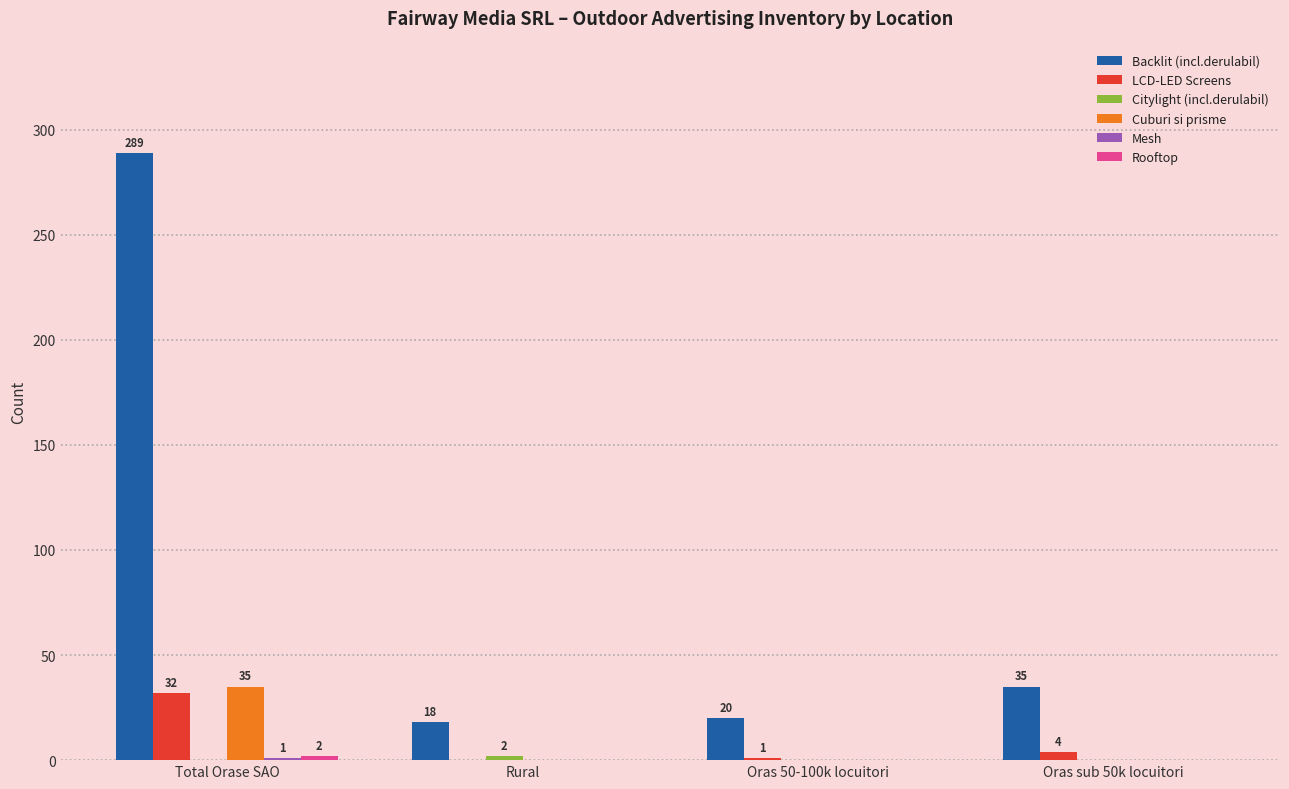

At which category is the sum across all series the highest?

Total Orase SAO